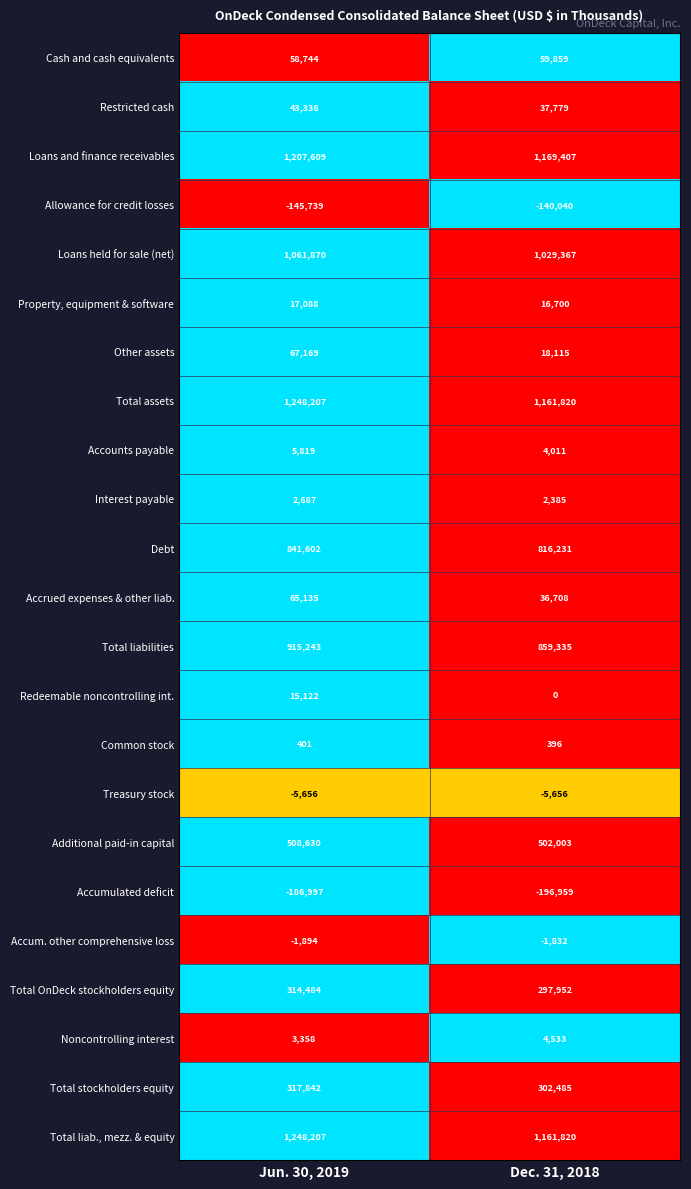

Where is Common stock nearest to the value 398?

Dec. 31, 2018